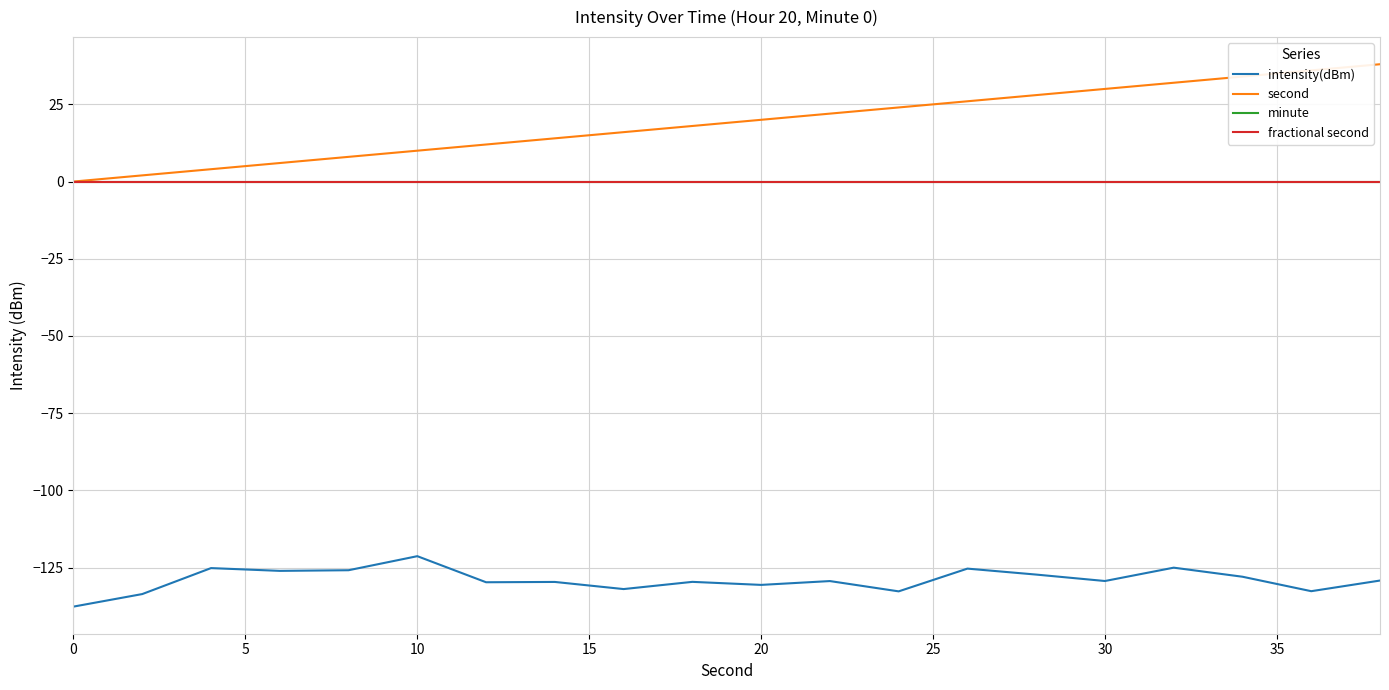

Does the chart display data point markers on the line(s)?

No